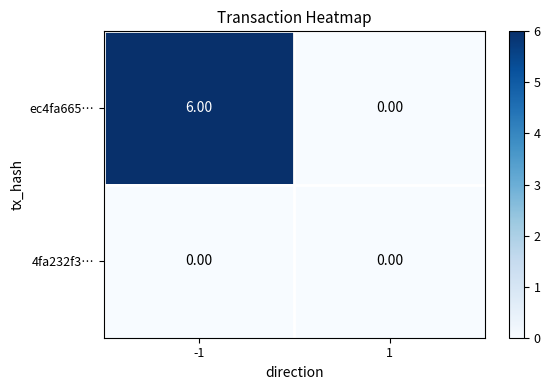

What is the difference between the highest and lowest values at -1?

6